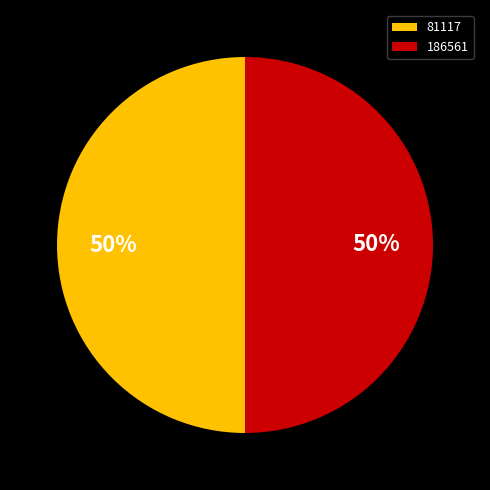

To the nearest percent, what is the average slice percentage?

50%